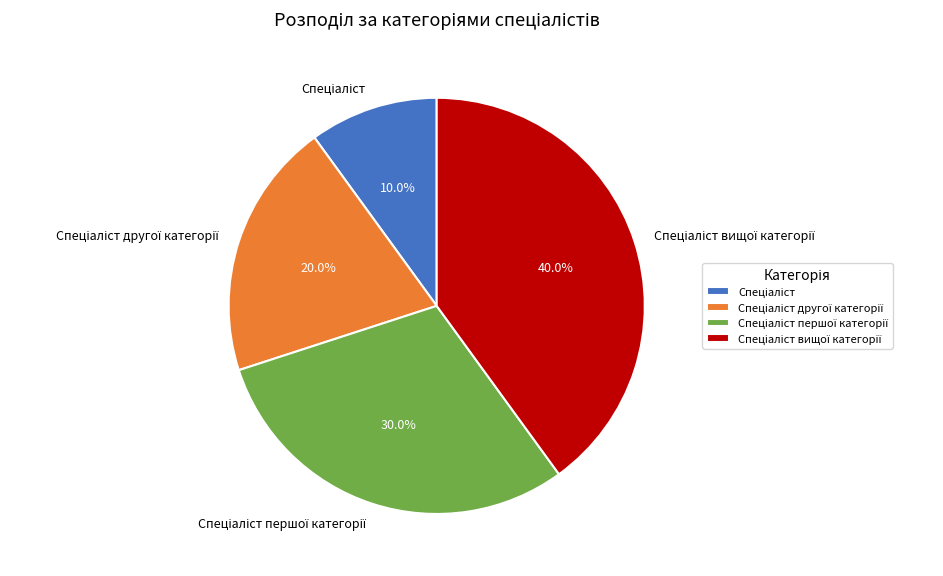

Is there any slice that represents more than half of the pie?

No